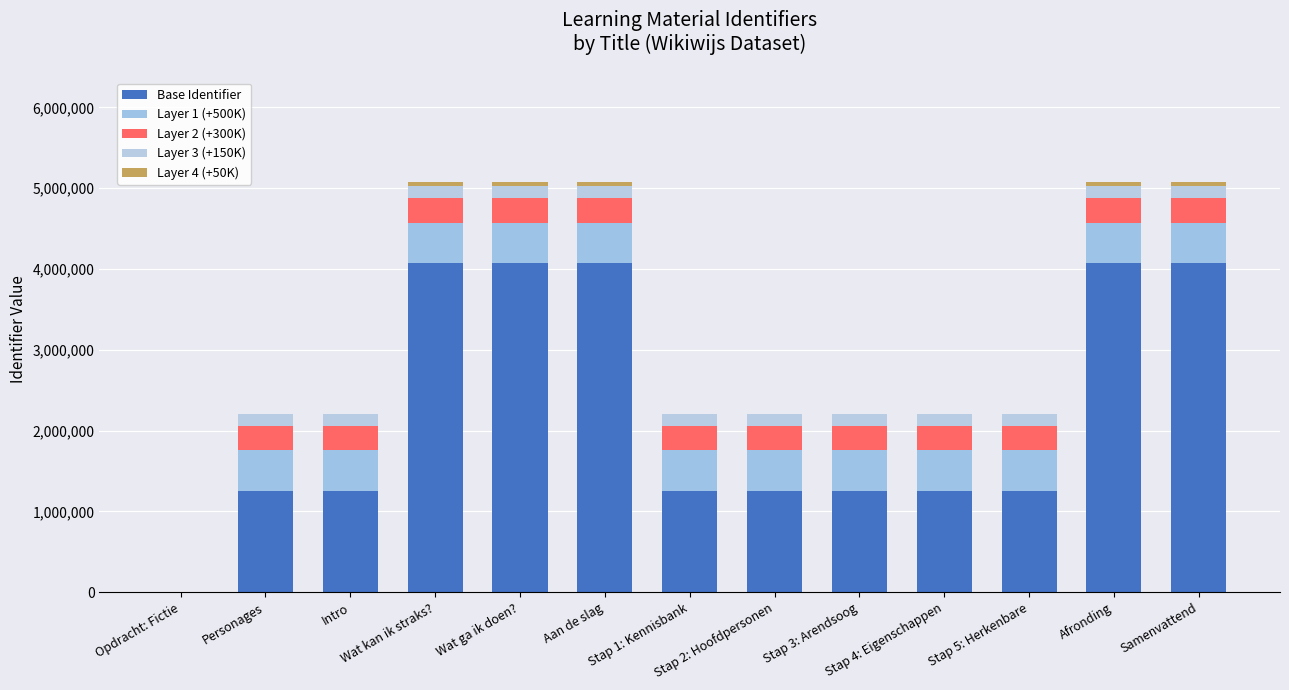

True or false: Layer 3 (+150K) has a value of 150000 at Intro.

True